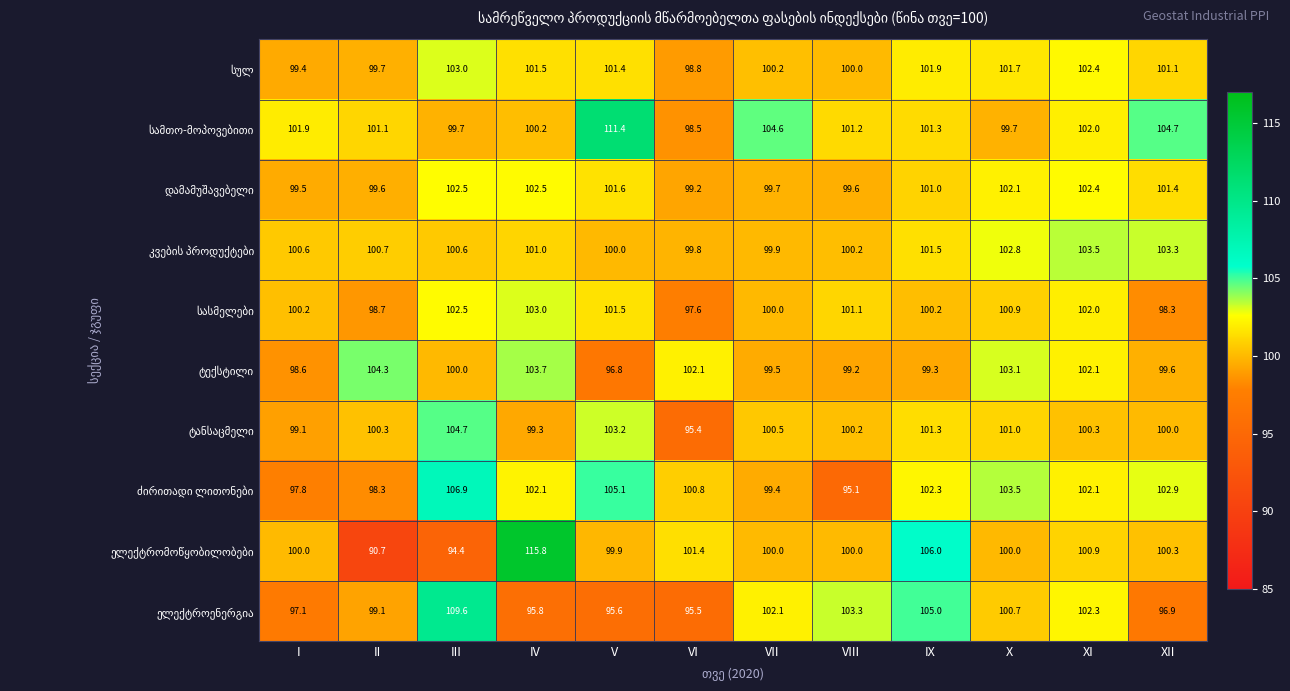

What is the difference between the highest and lowest values at VII?

5.2